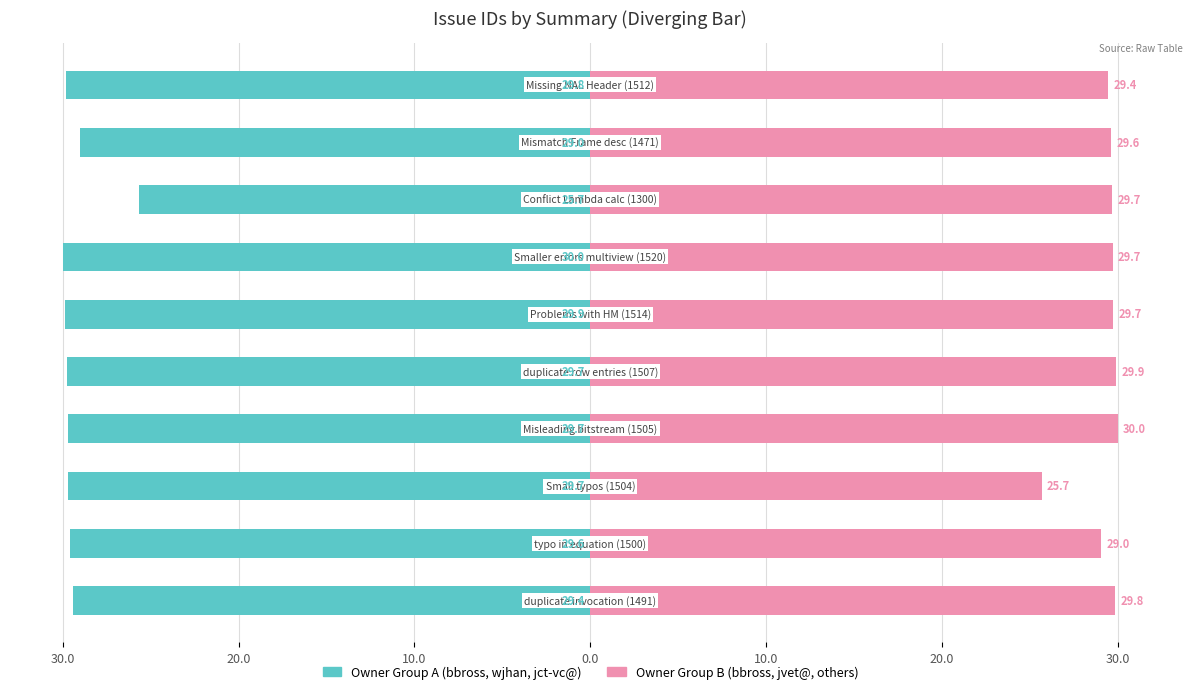

Which has a higher value, 10.0 or 30.0?

10.0